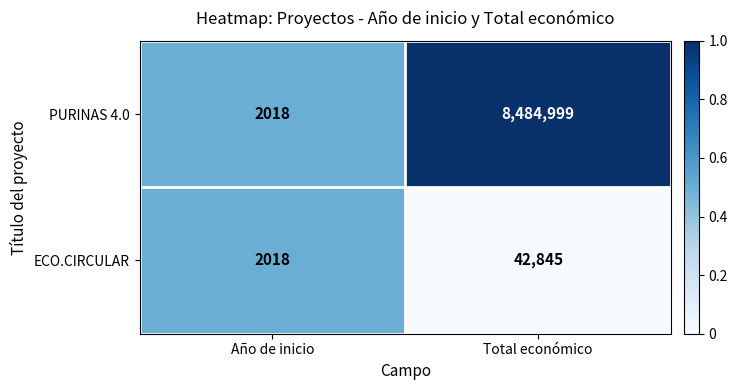

At which category is the sum across all series the highest?

Total económico